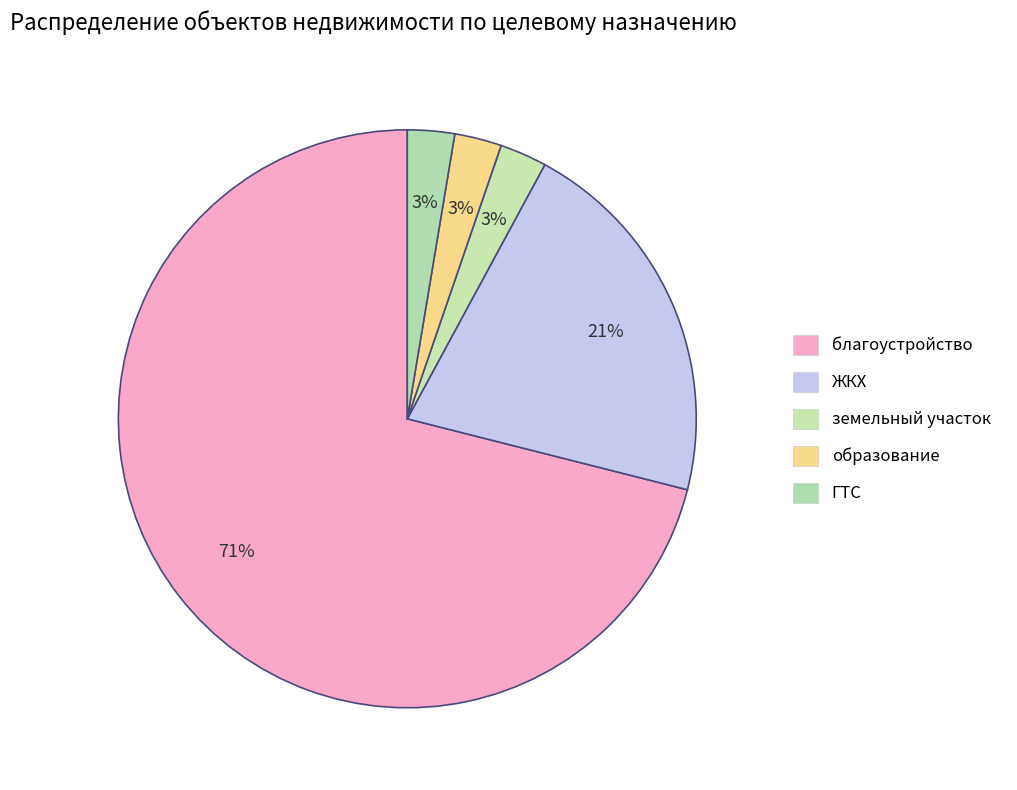

Which category has the smallest portion of the pie?

земельный участок